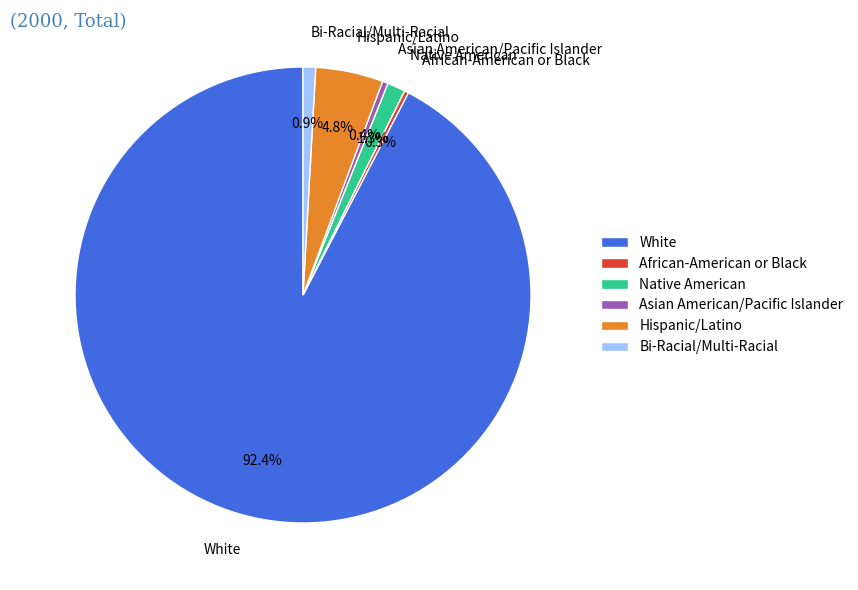

What is the largest slice in the pie chart?

White